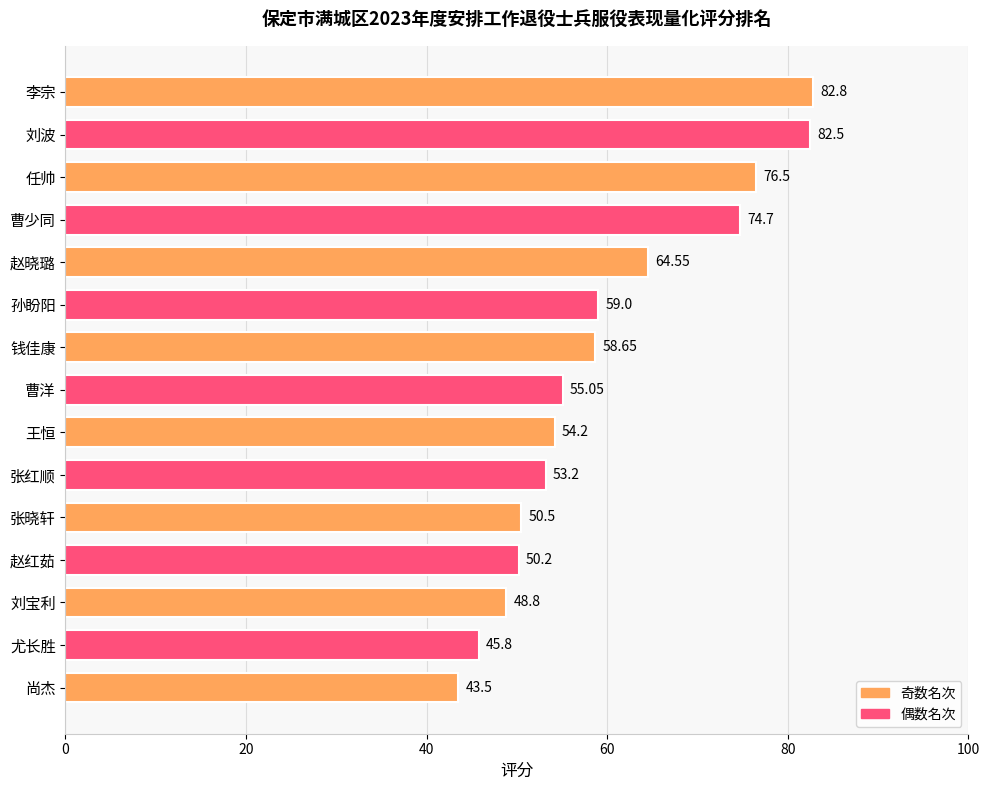

What is the ratio of the value at 赵红茹 to the value at 曹少同?

0.7